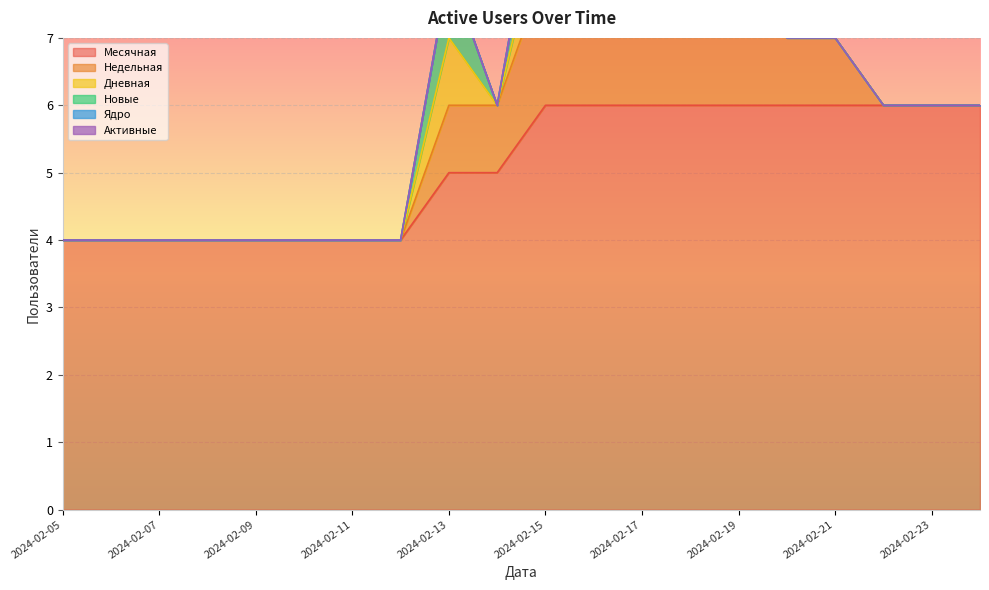

The value of Дневная at 2024-02-24 is 1. True or false?

False